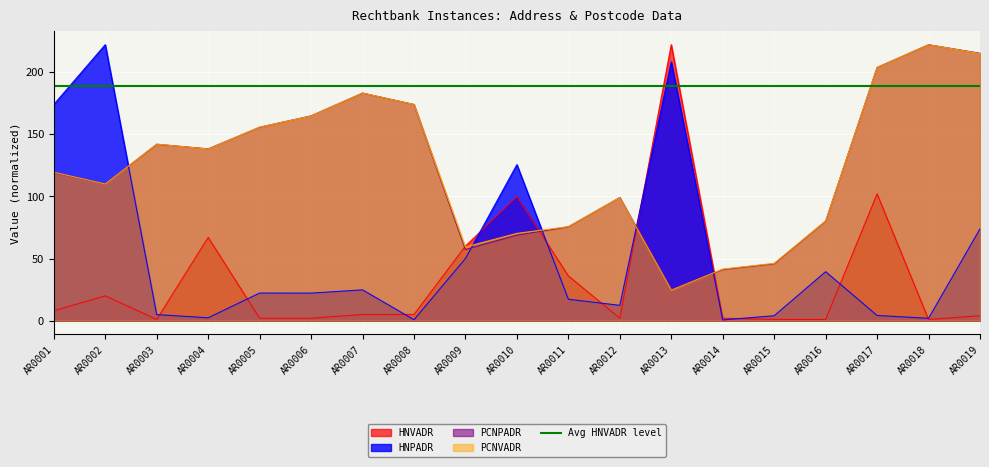

How many lines are shown in the chart?

5